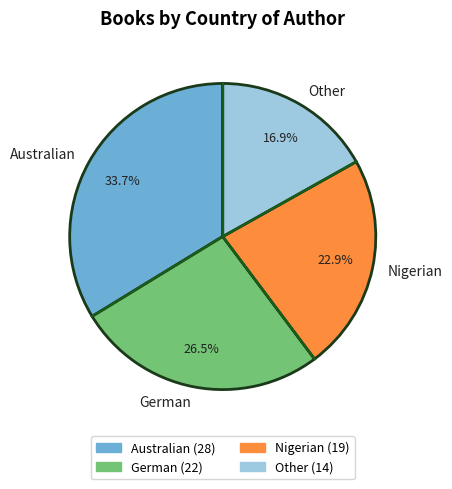

How many segments does this pie chart have?

4